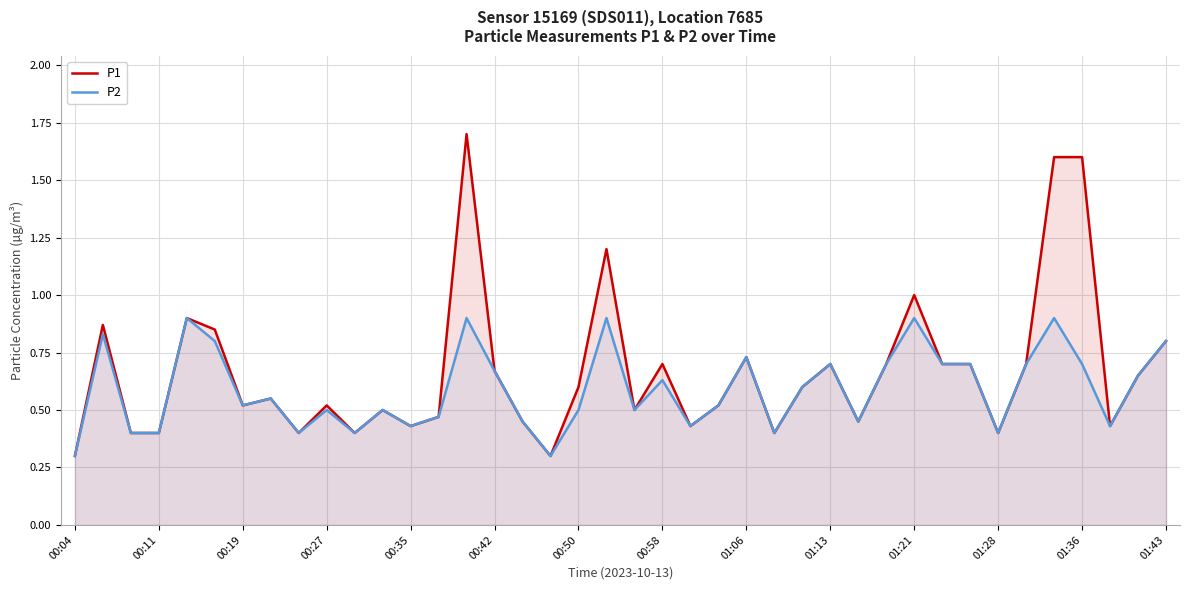

Which category has the lowest value in the P2 series?

00:04